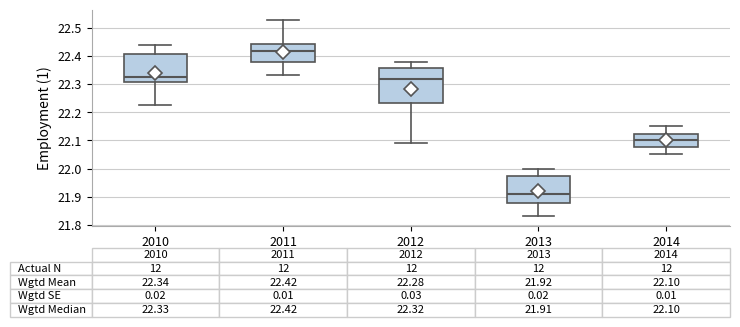

Which box's median line is the highest?

2011